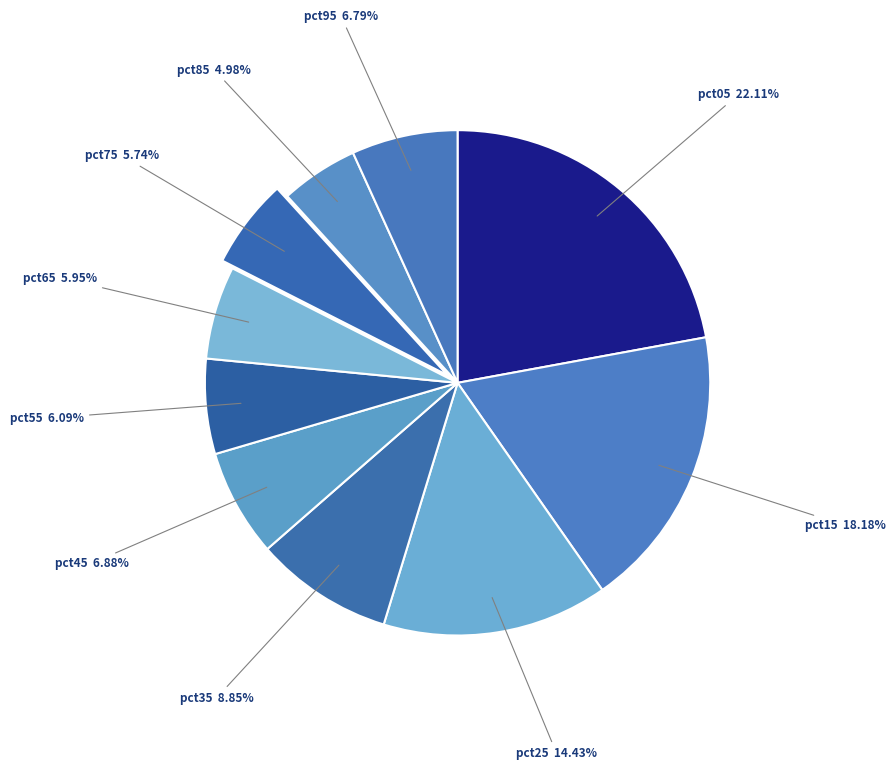

To the nearest percent, what is the combined percentage of pct85 and pct45?

12%